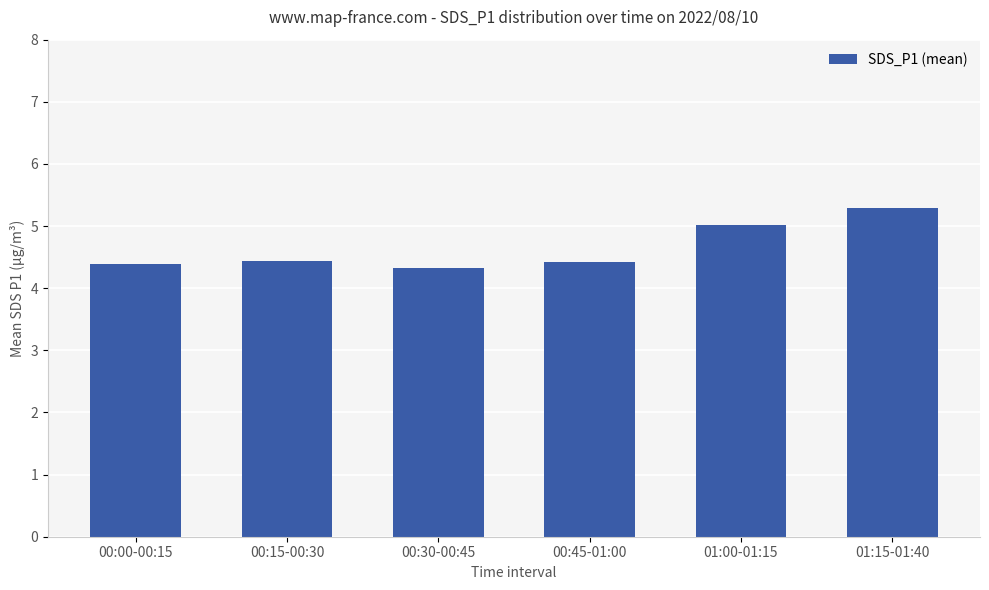

What is the sum of all values?

27.9